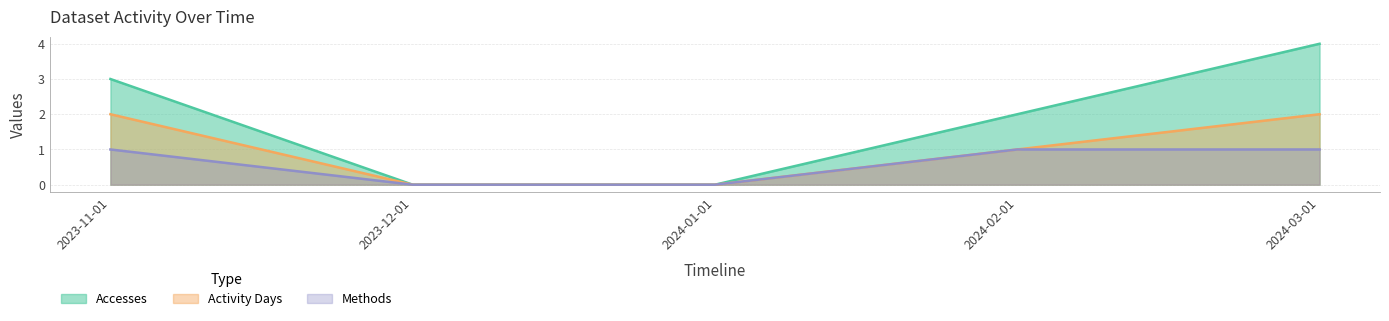

Reading left to right, transcribe all the data shown in this chart.

Accesses: 3	0	0	2	4
Activity Days: 2	0	0	1	2
Methods: 1	0	0	1	1